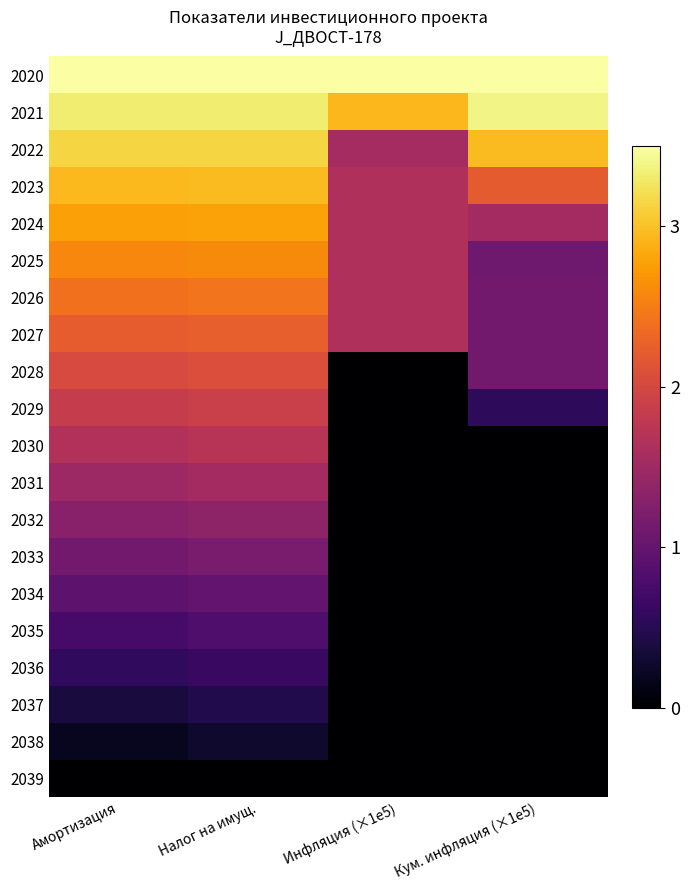

How many data points does each series have?

4